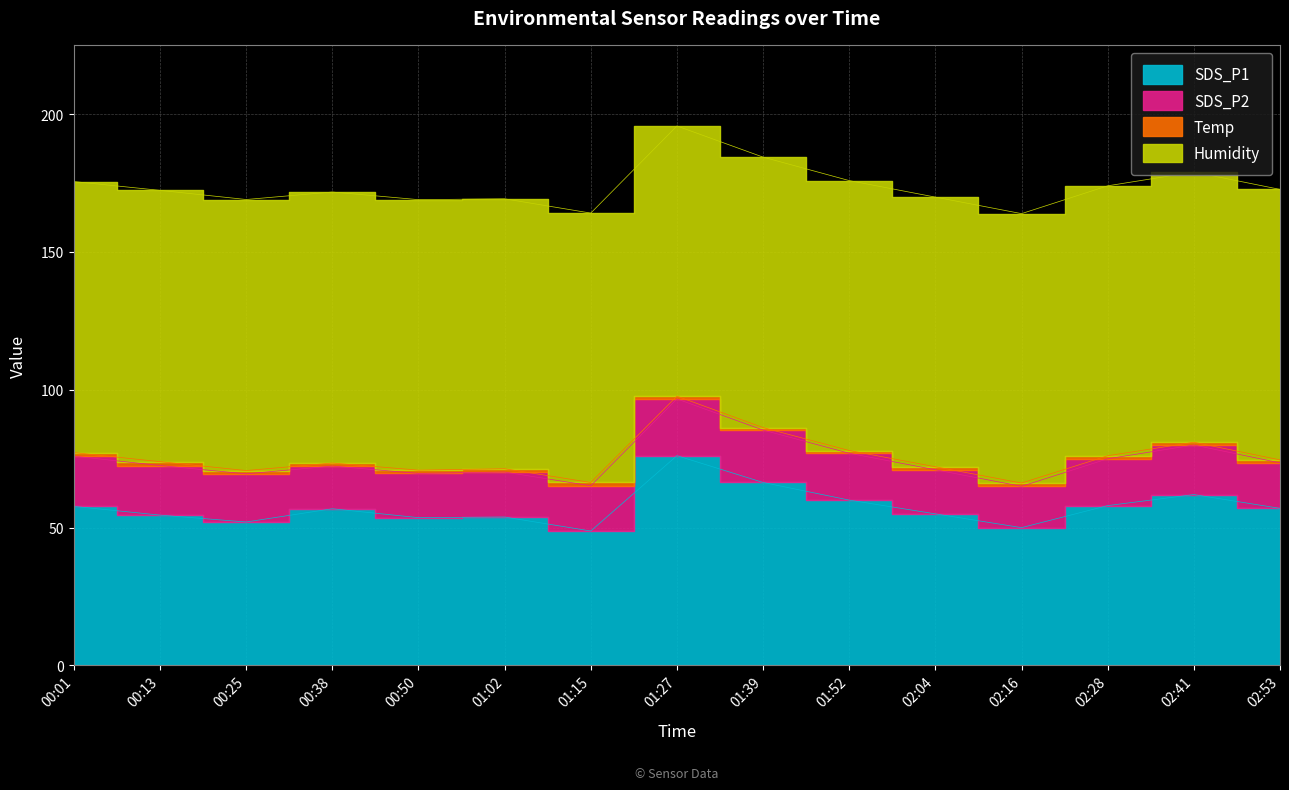

Which label corresponds to the largest value in the chart?

00:13